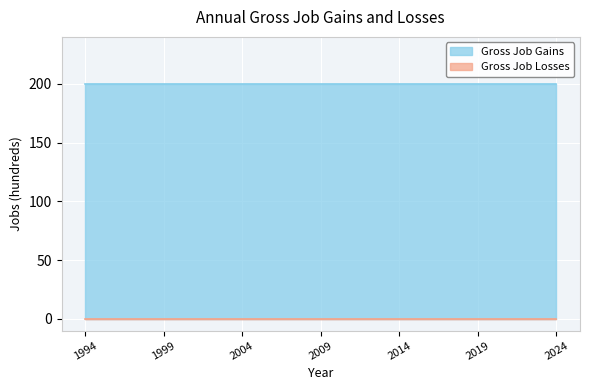

What are all the series names shown in the legend?

Gross Job Gains, Gross Job Losses